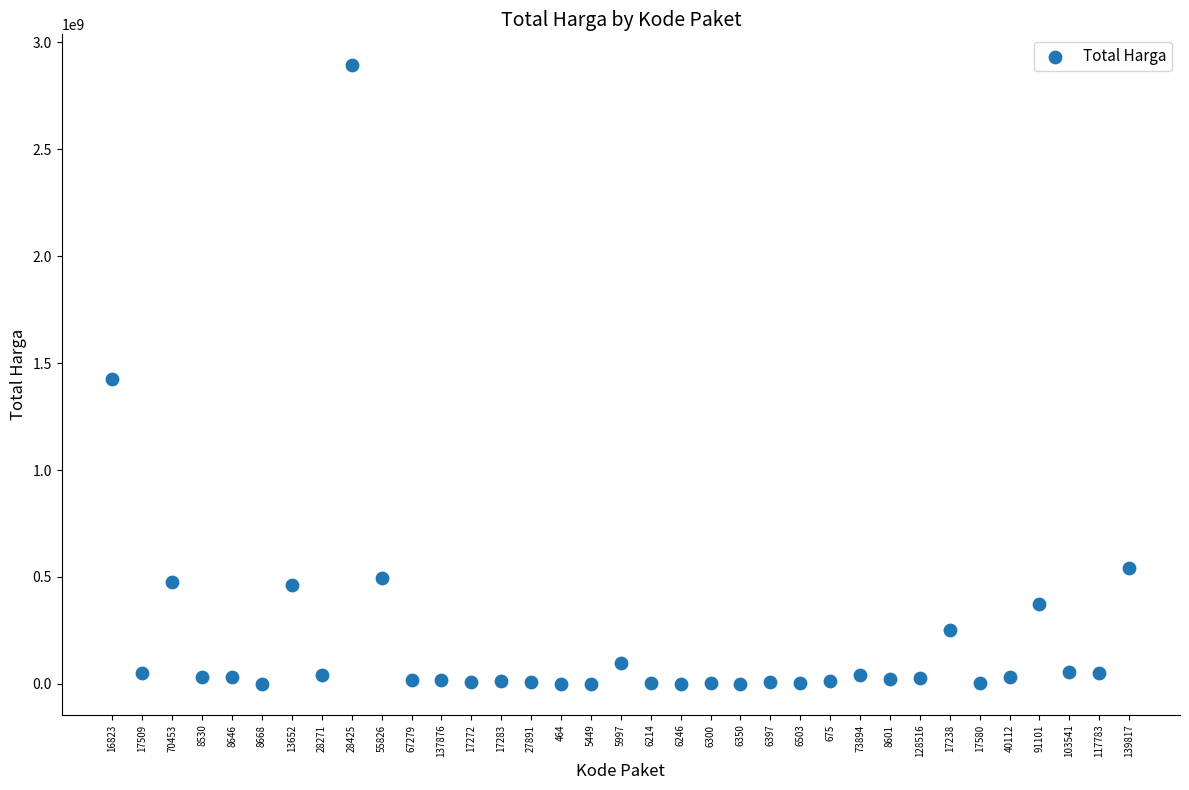

What is the range of Y values (max minus min)?

2892044000